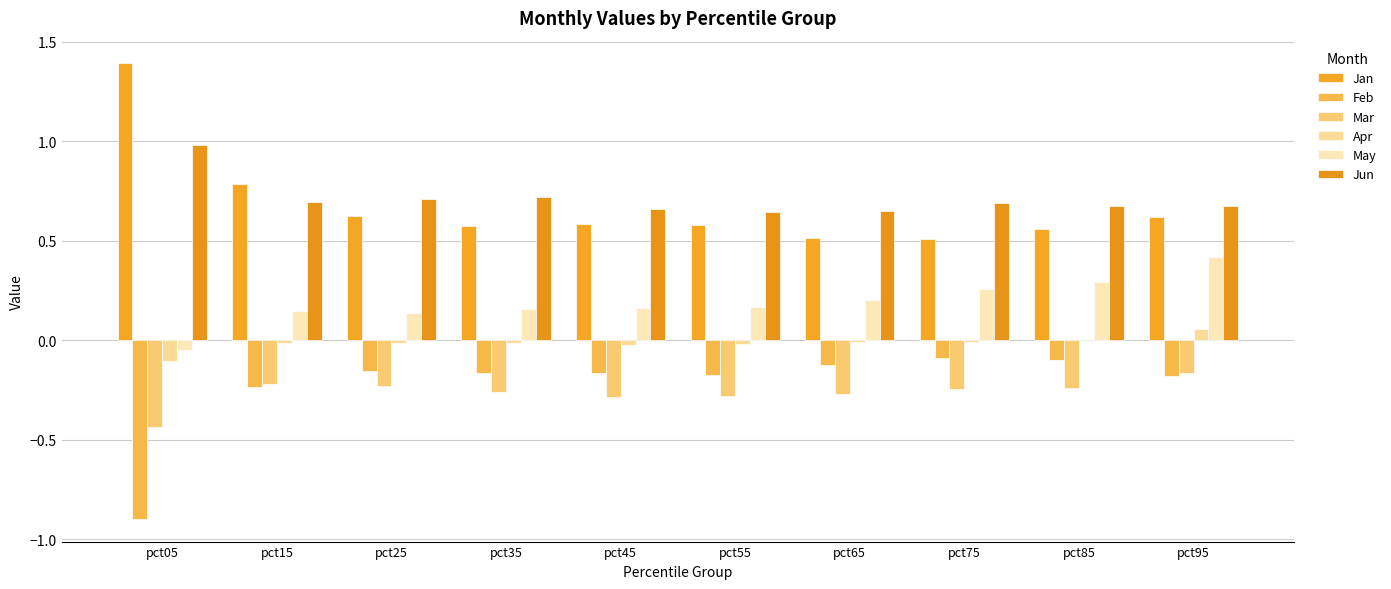

What is the maximum value shown in the chart?

1.4